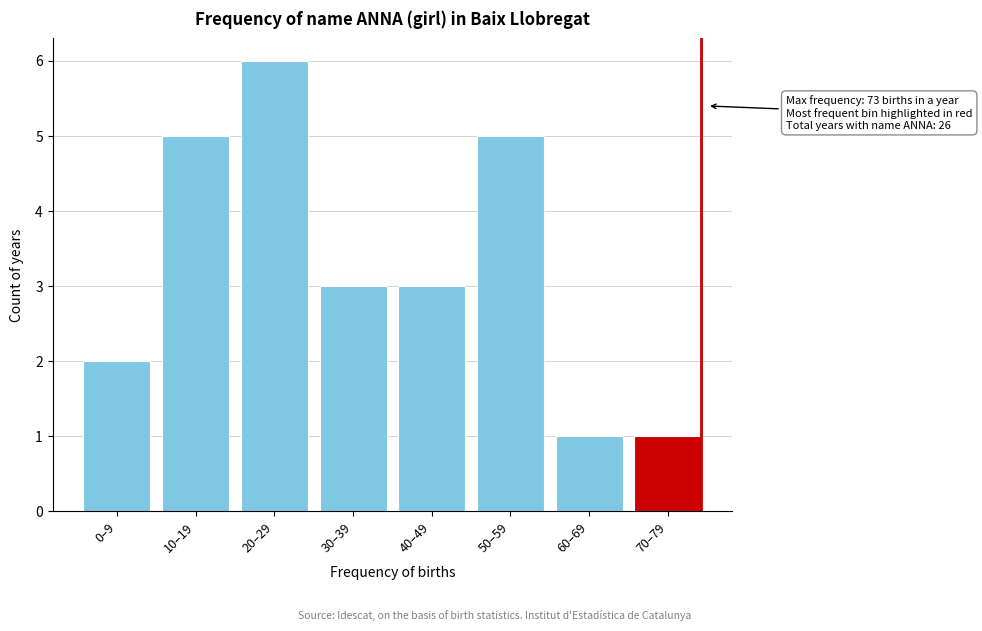

Reading left to right, extract all data points from this chart.

0–9=2	10–19=5	20–29=6	30–39=3	40–49=3	50–59=5	60–69=1	70–79=1